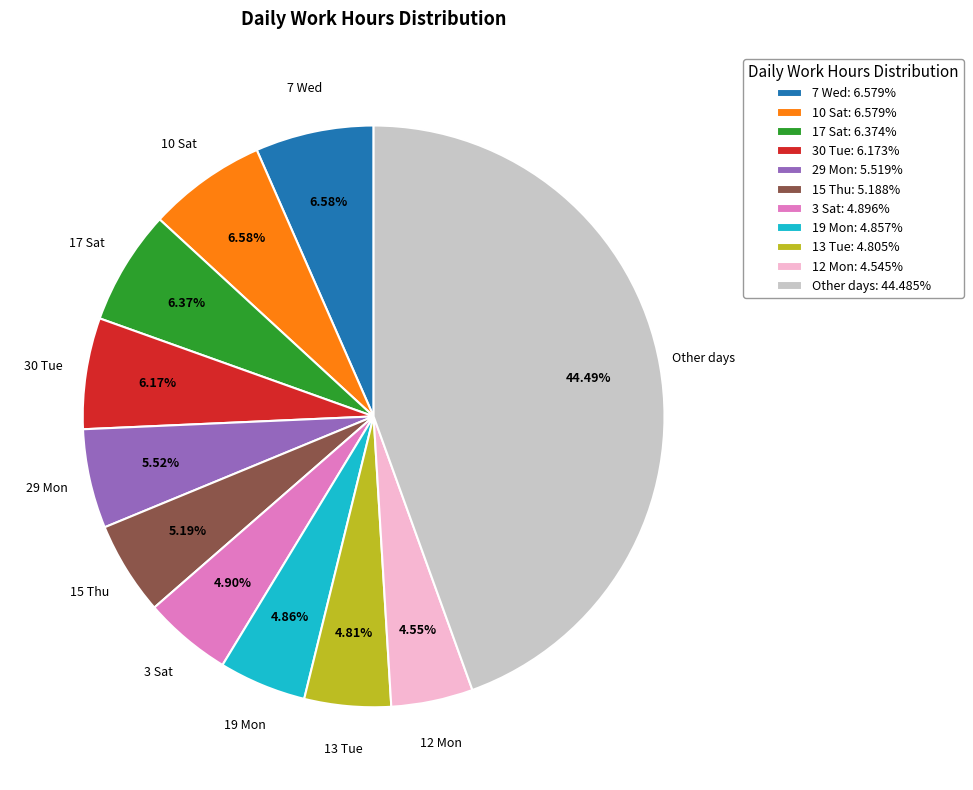

Is the sum of 30 Tue: 6.173% and 3 Sat: 4.896% greater than half?

No